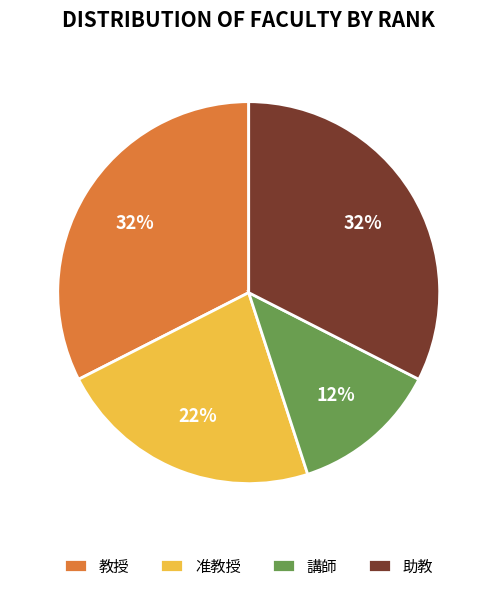

Is the sum of 教授 and 准教授 greater than half?

Yes